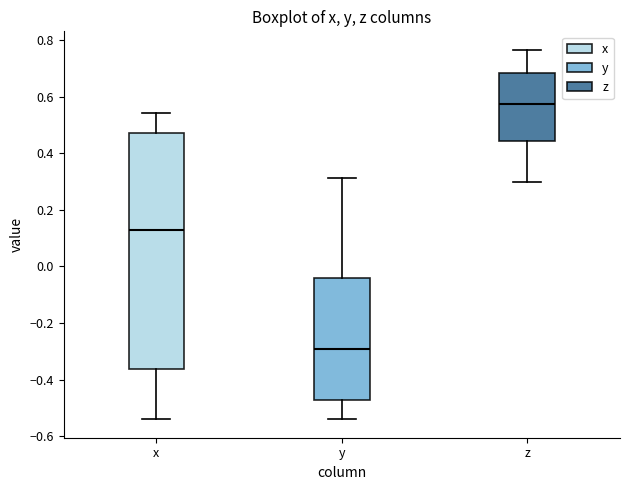

Which box is the tallest, from its lower edge to its upper edge?

x